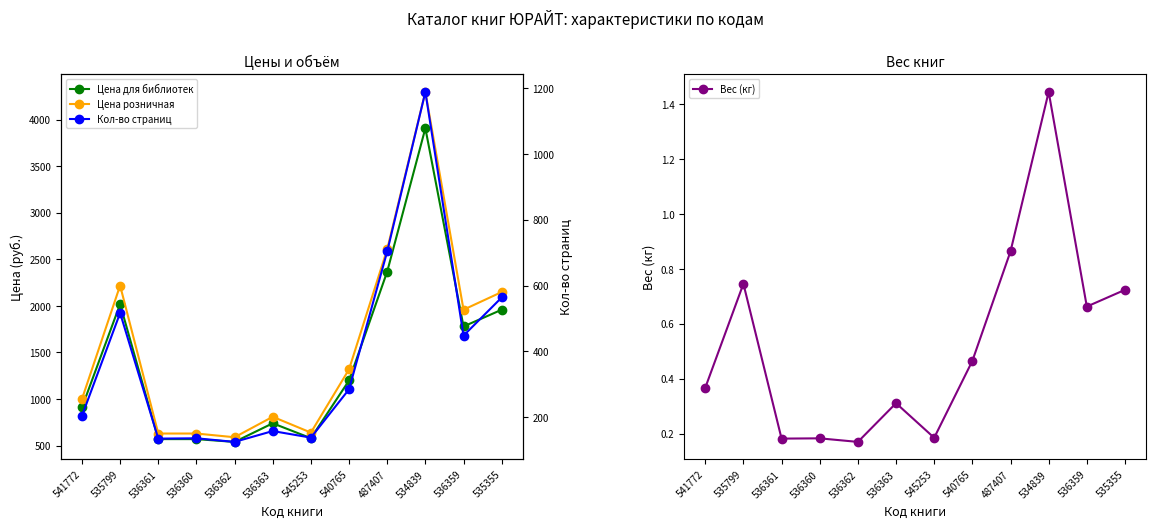

Count the number of data series in this chart.

4